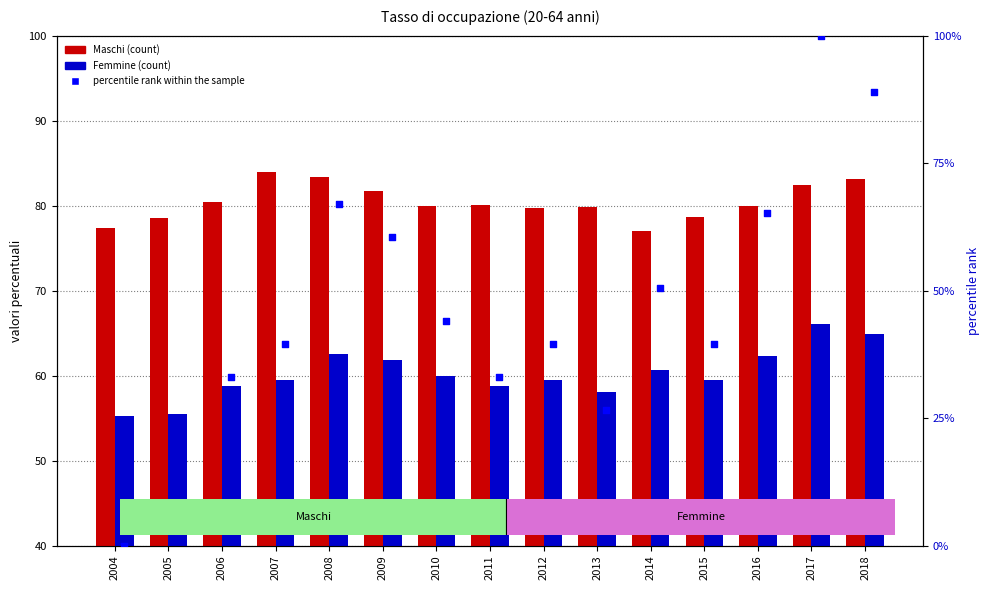

At how many categories does at least one series exceed 30?

15